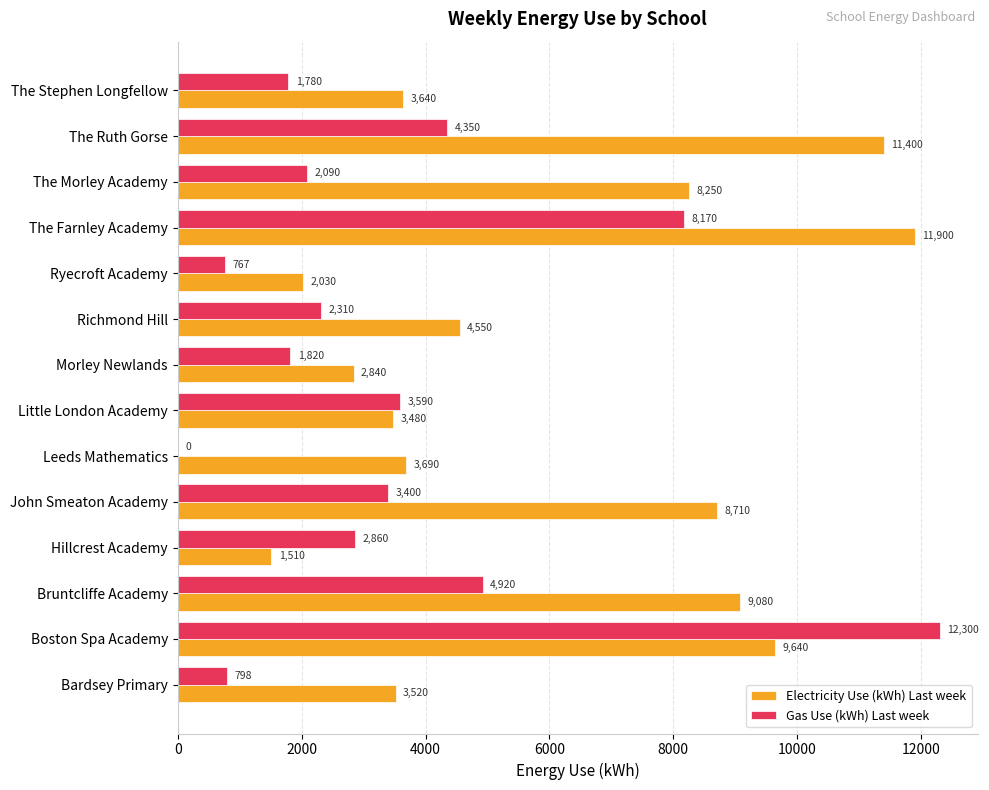

Is it true that Electricity Use (kWh) Last week equals 3640 at The Stephen Longfellow?

True